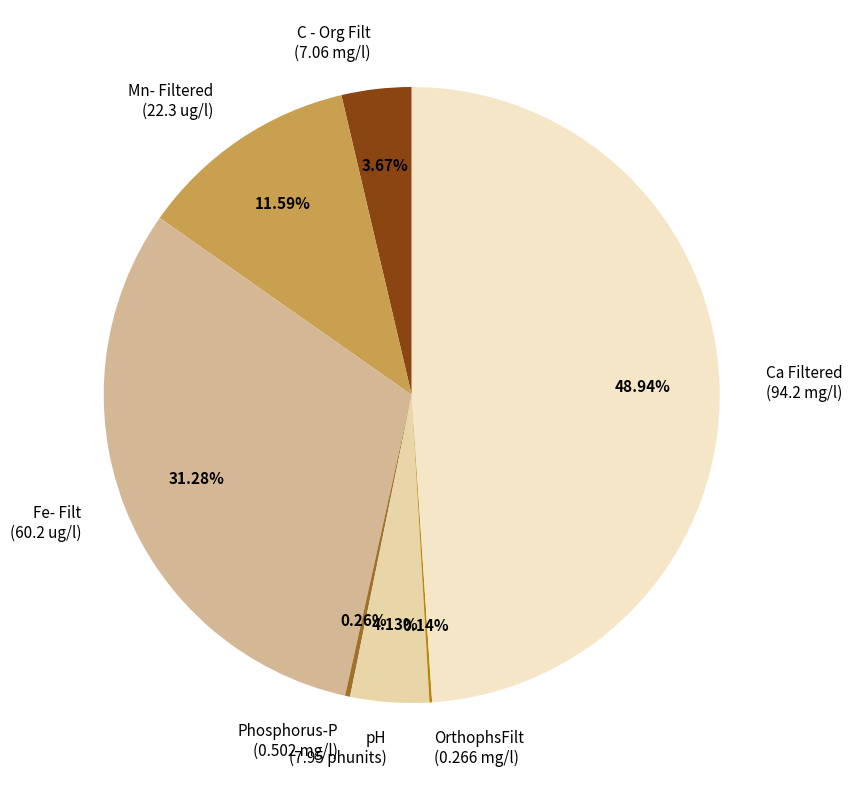

Do Mn- Filtered (22.3 ug/l) and Fe- Filt (60.2 ug/l) together represent more than half of the pie?

No